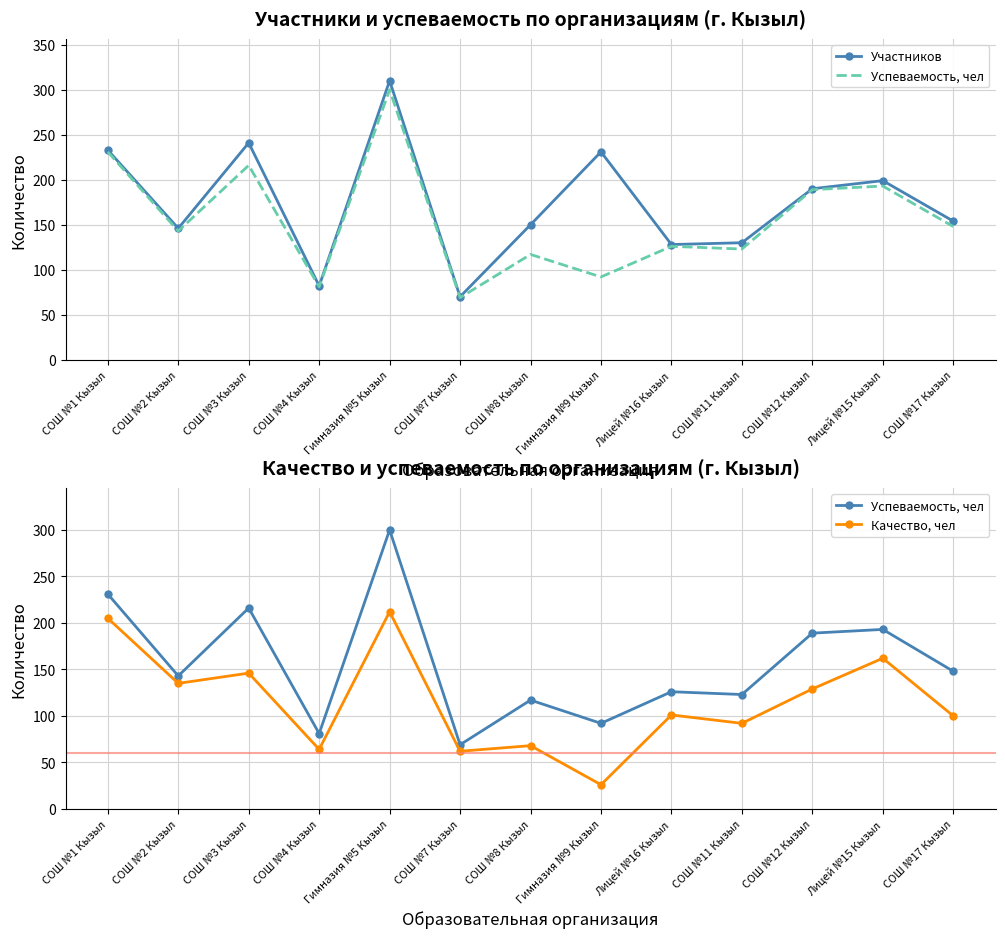

What are all the series names shown in the legend?

Участников, Успеваемость, чел, Качество, чел